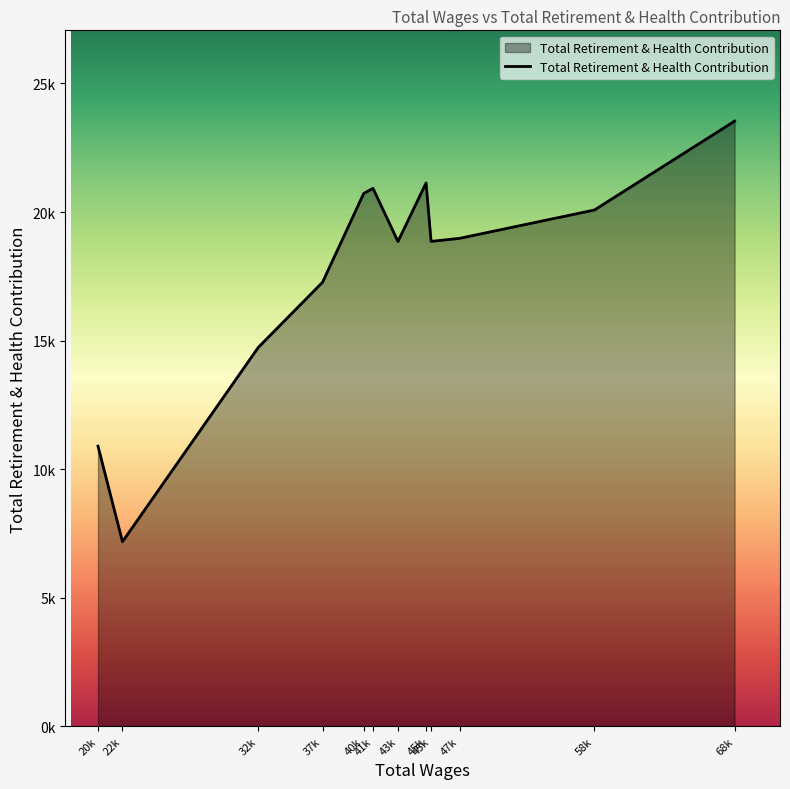

Does the chart have visible grid lines?

No